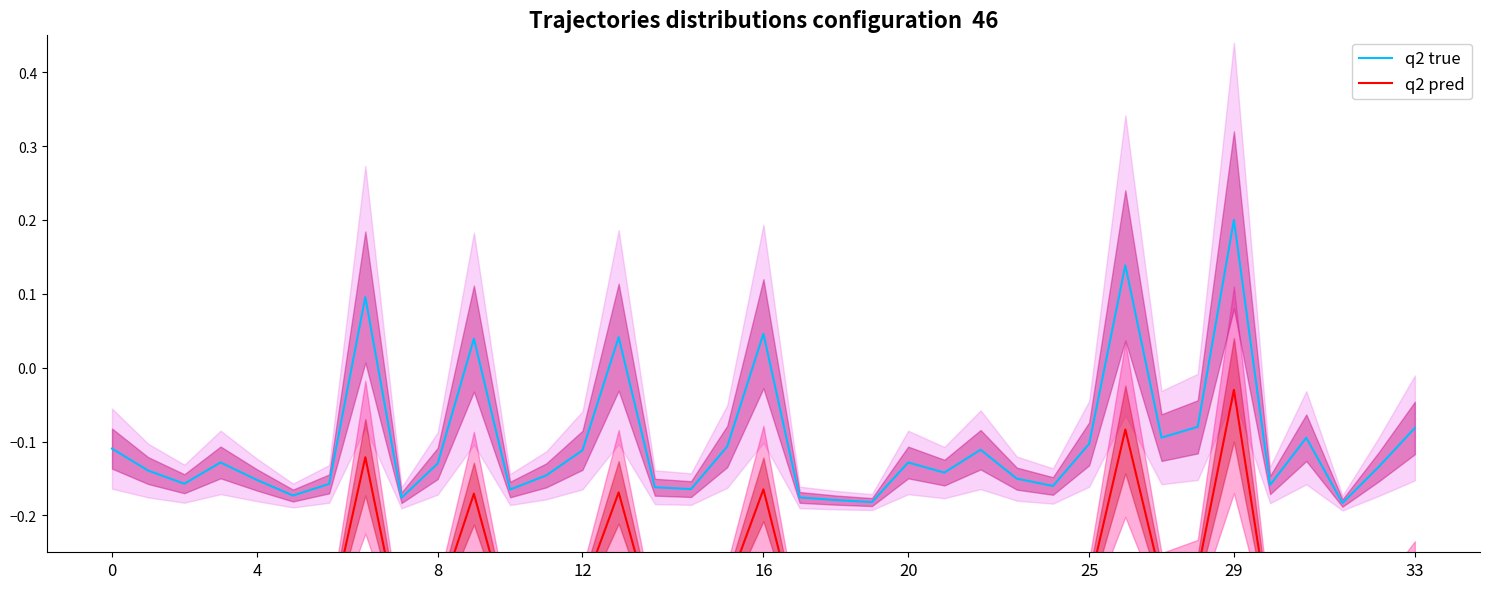

At which label does q2 true reach its peak?

29